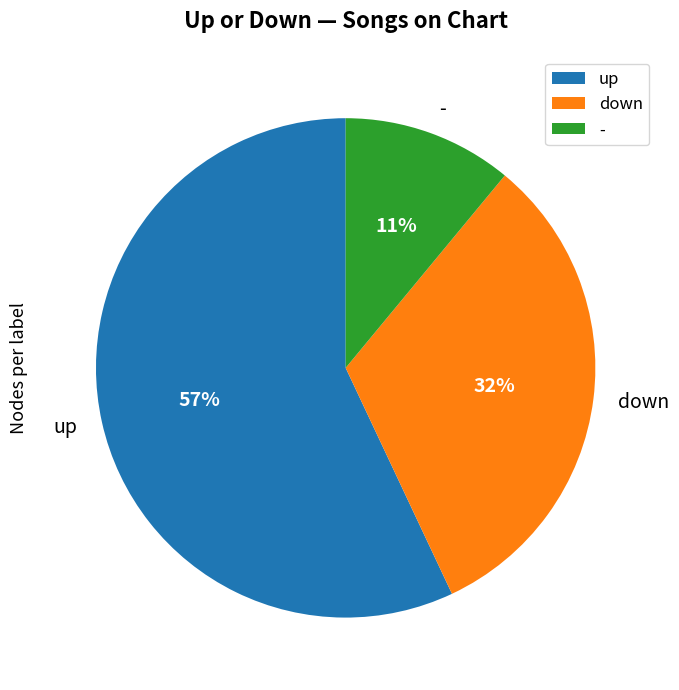

Combined, do up and - account for over 50%?

Yes